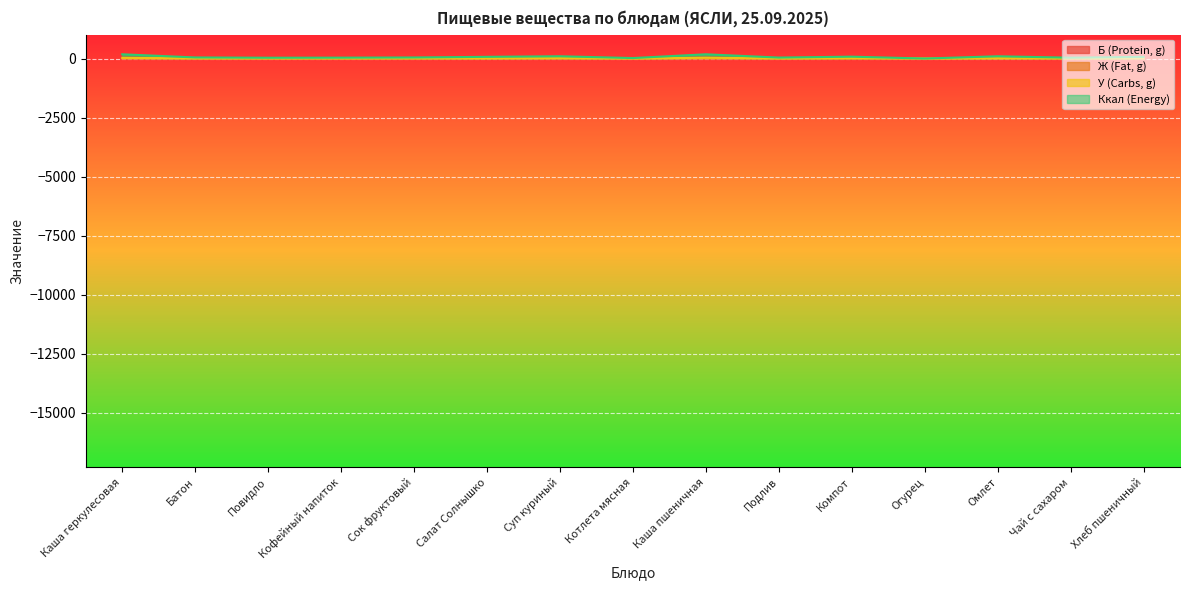

What is the label of the 9th point from the left?

Каша пшеничная